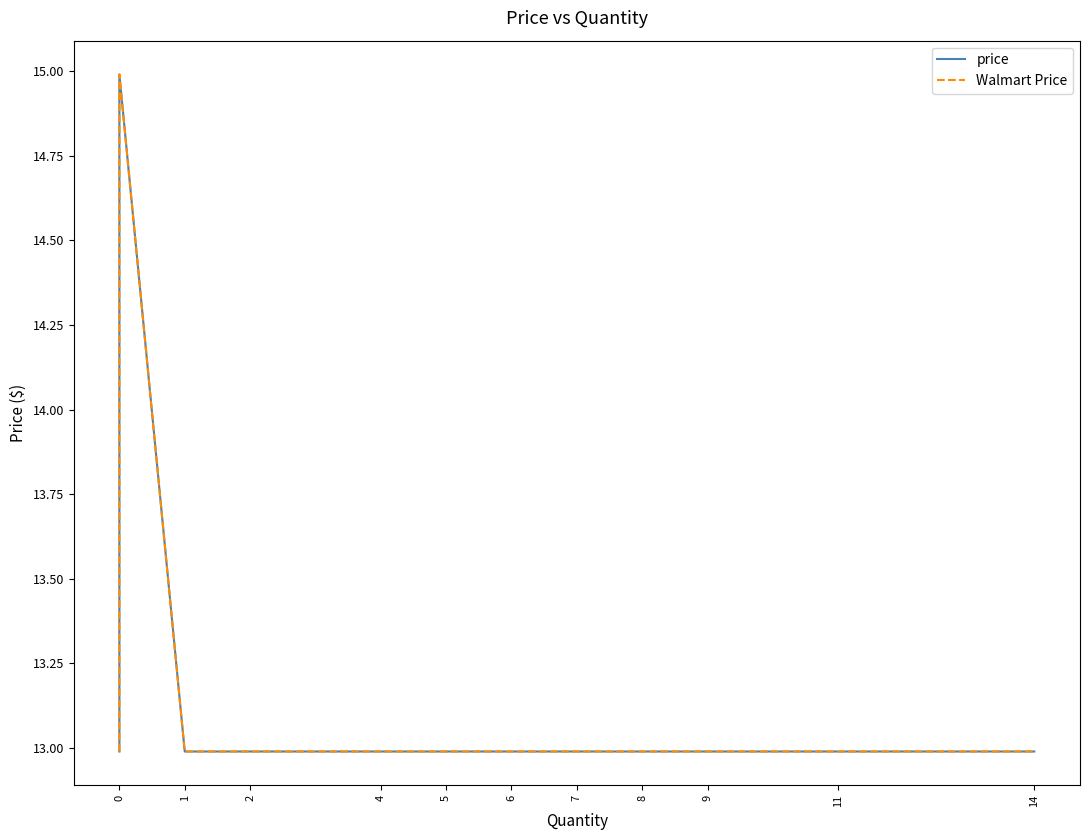

What is the sum of all price values?

527.6